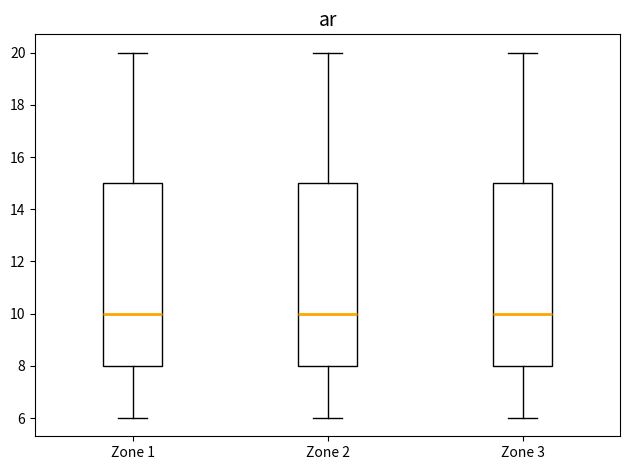

Reading left to right, read every box against the y-axis: the position of its median line, the range the box covers, and the ends of its whiskers. The values are not printed on the chart, so give them approximately, as read against the axis.

Zone 1: median 10, box 8 to 15, whiskers 6 to 20
Zone 2: median 10, box 8 to 15, whiskers 6 to 20
Zone 3: median 10, box 8 to 15, whiskers 6 to 20